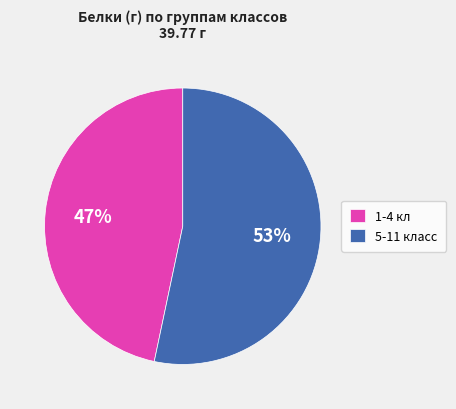

The 5-11 класс slice represents 61% of the pie. True or false?

False